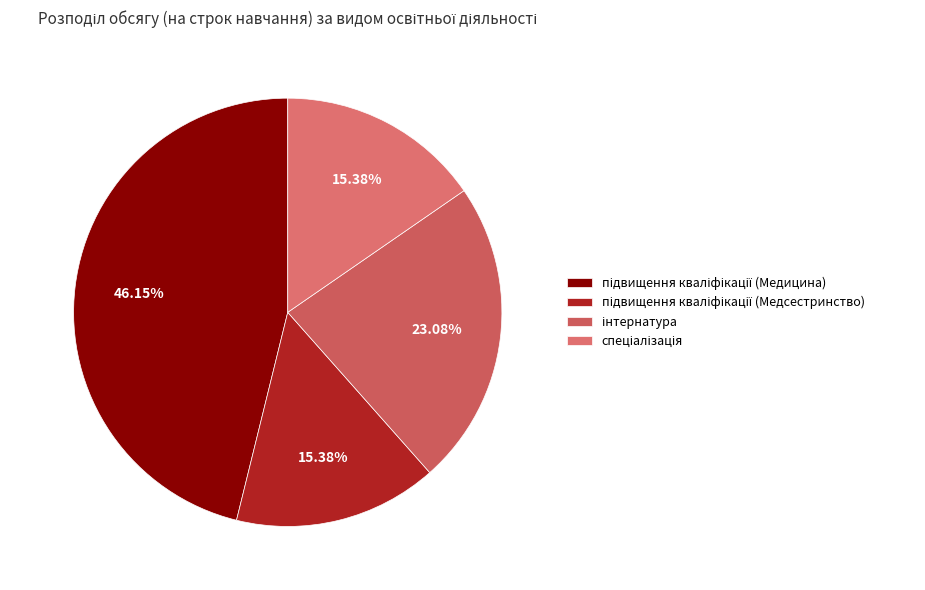

Which category has the smallest portion of the pie?

підвищення кваліфікації (Медсестринство)